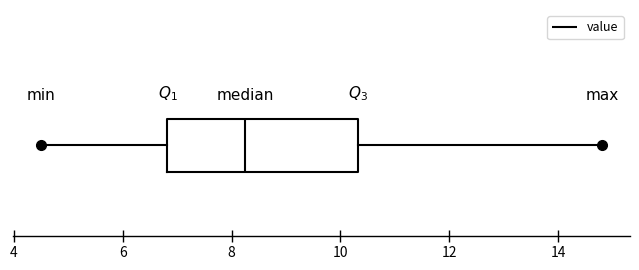

Where does the right whisker of the box end on the x-axis? The values are not printed on the chart, so give them approximately, as read against the axis.

14.8